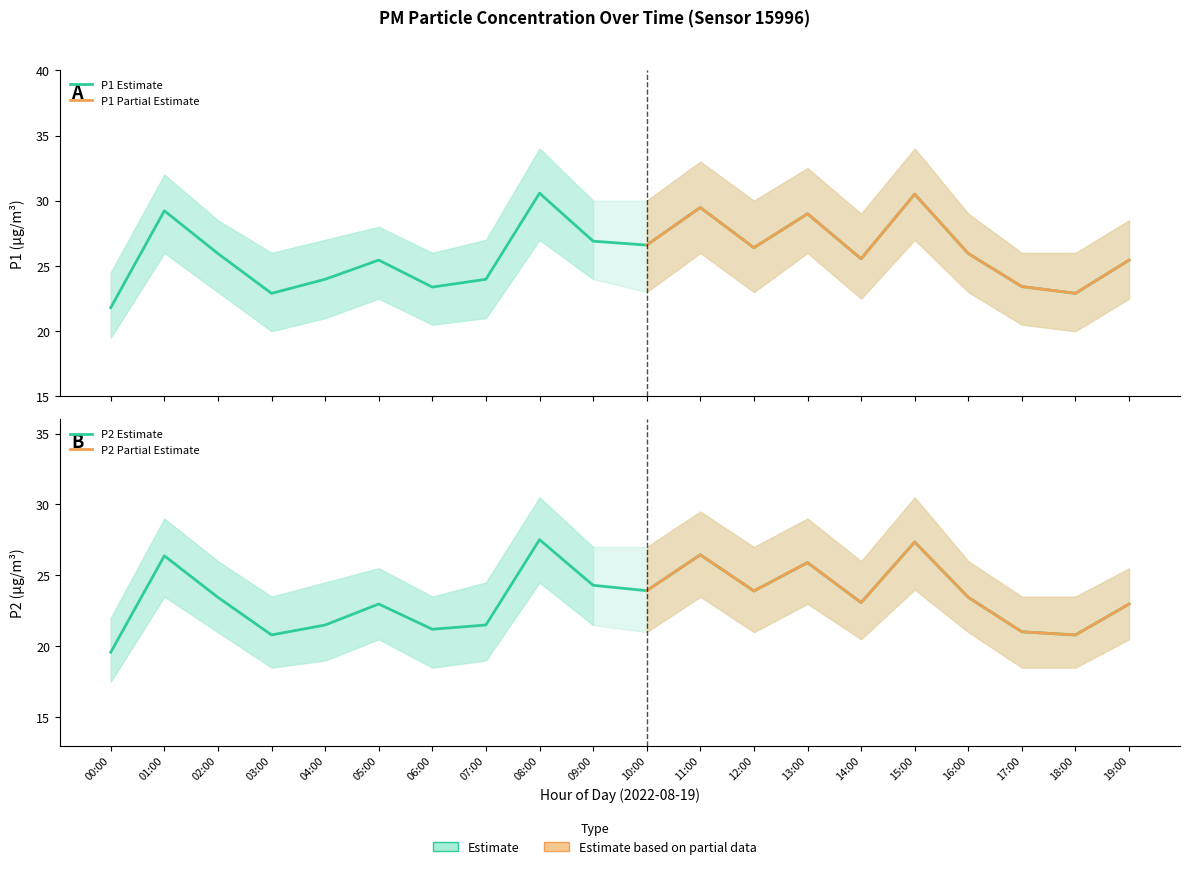

What is the difference between the P2 values at 03:00 and 06:00?

0.4